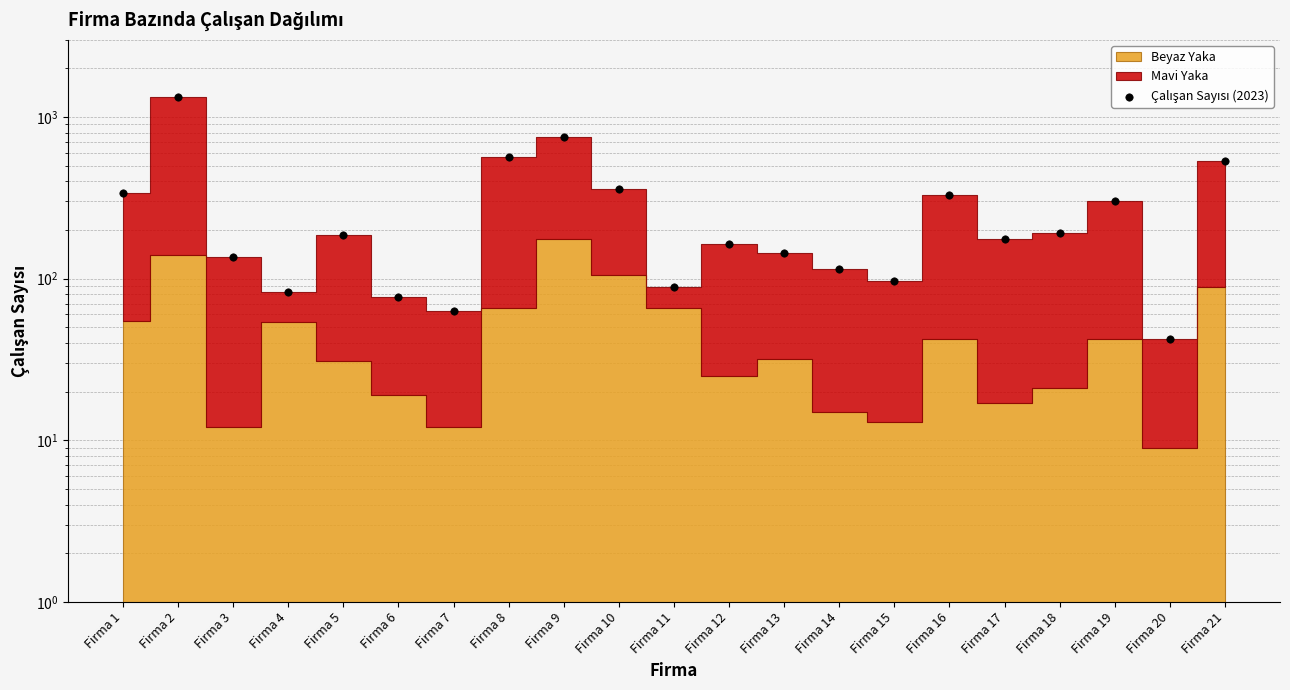

Approximately how many times larger is the value at Firma 11 compared to Firma 9?

0.1